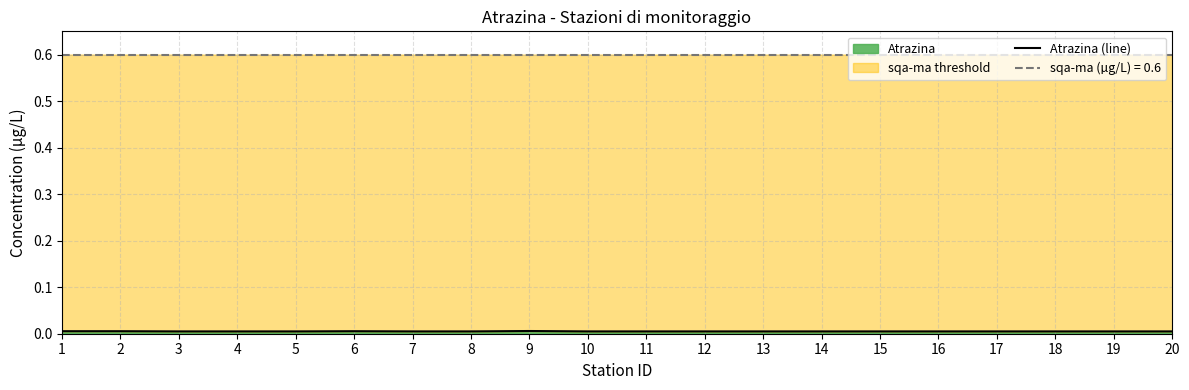

How many categories are shown in the chart?

20